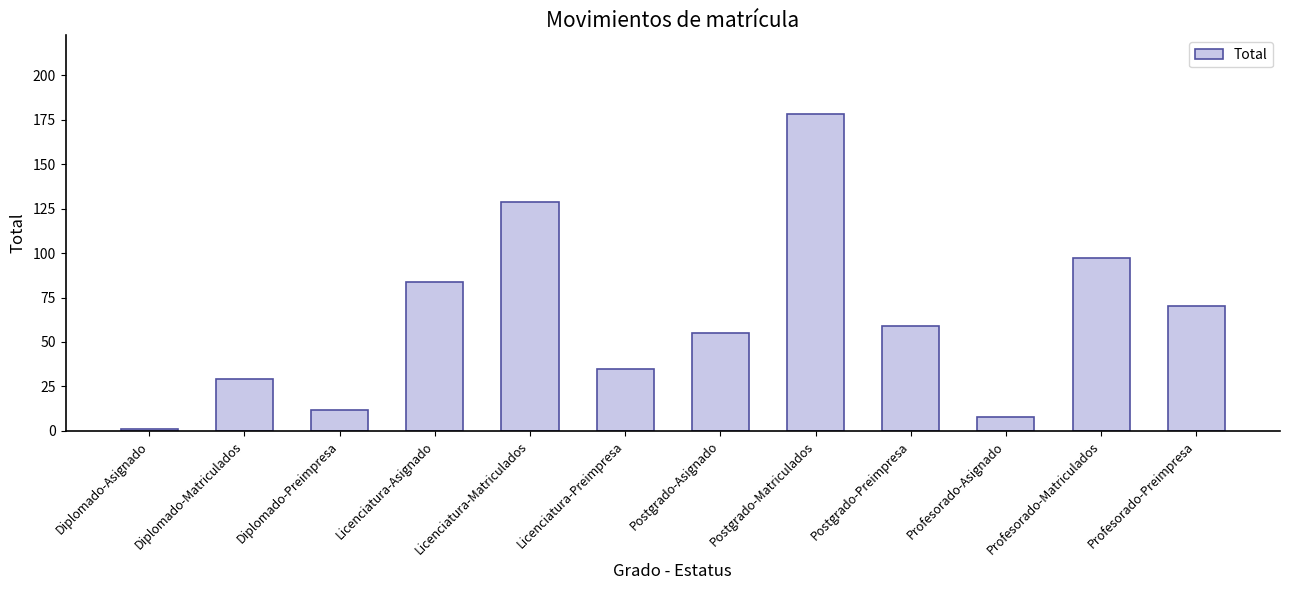

What is the maximum value shown in the chart?

178